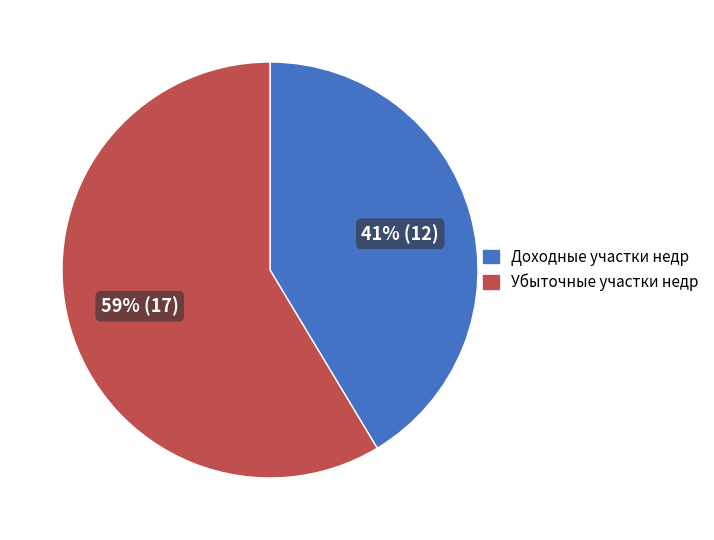

Does any single category account for the majority?

Yes